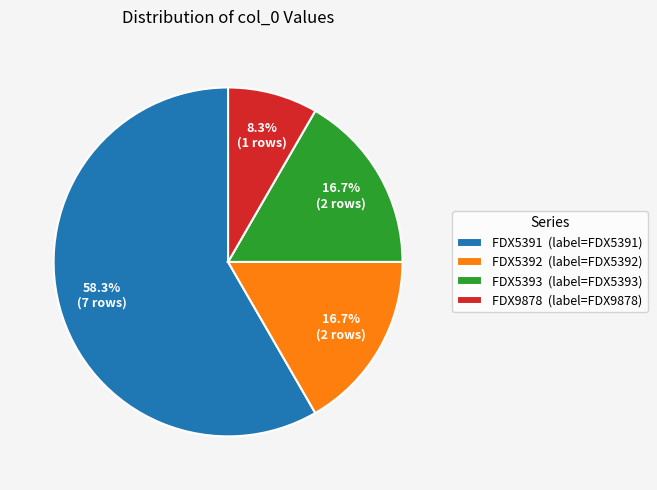

Which category has the biggest portion of the pie?

FDX5391